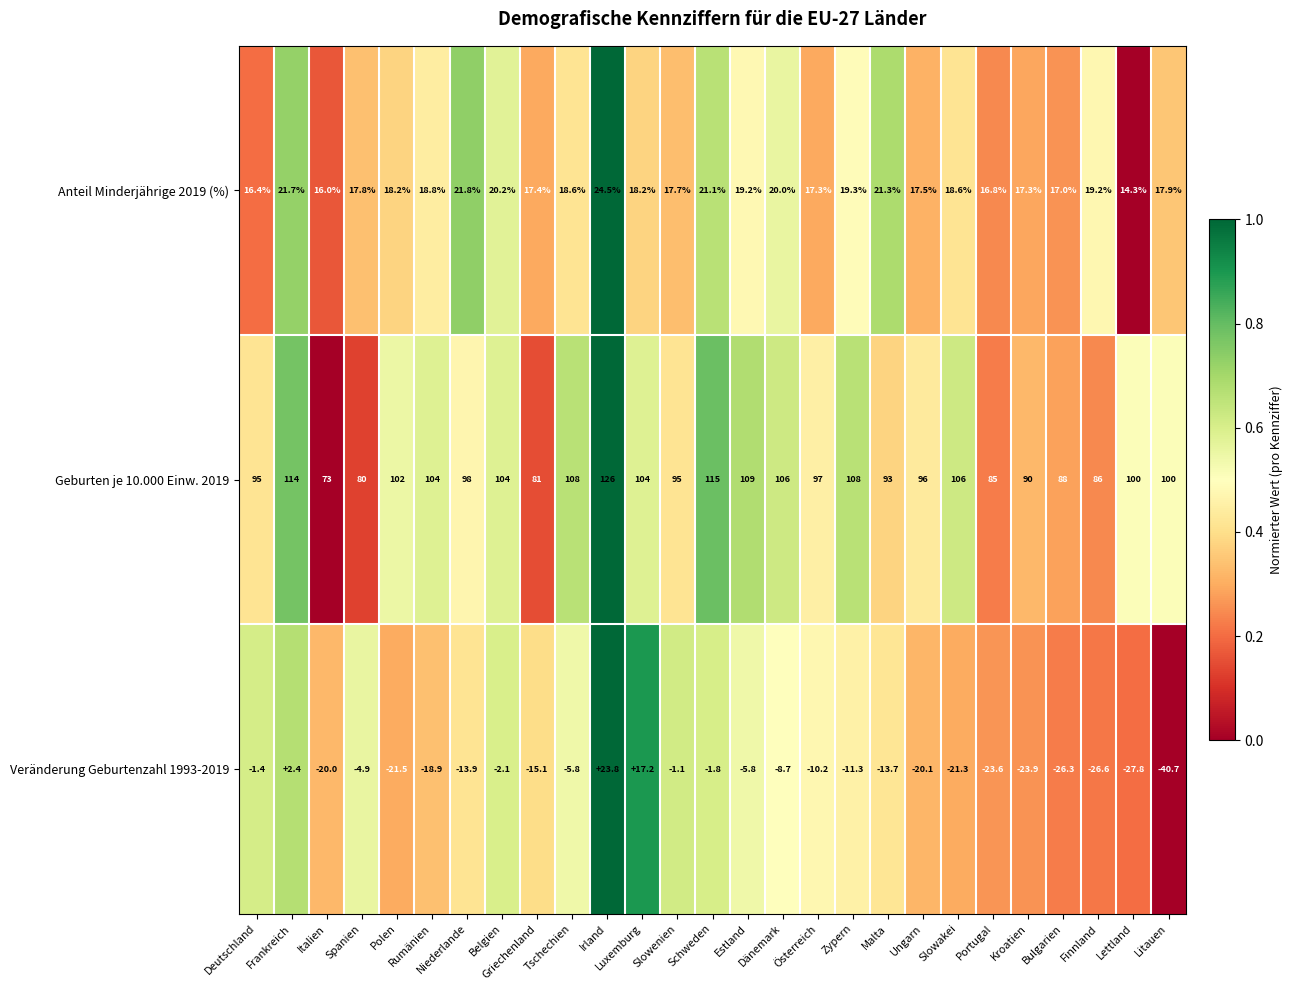

How many values in the Anteil Minderjährige 2019 (%) series are below 18?

12